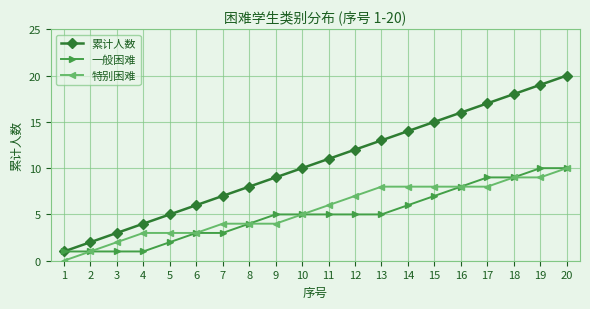

List the labels in order of 累计人数 value, smallest first.

1, 2, 3, 4, 5, 6, 7, 8, 9, 10, 11, 12, 13, 14, 15, 16, 17, 18, 19, 20